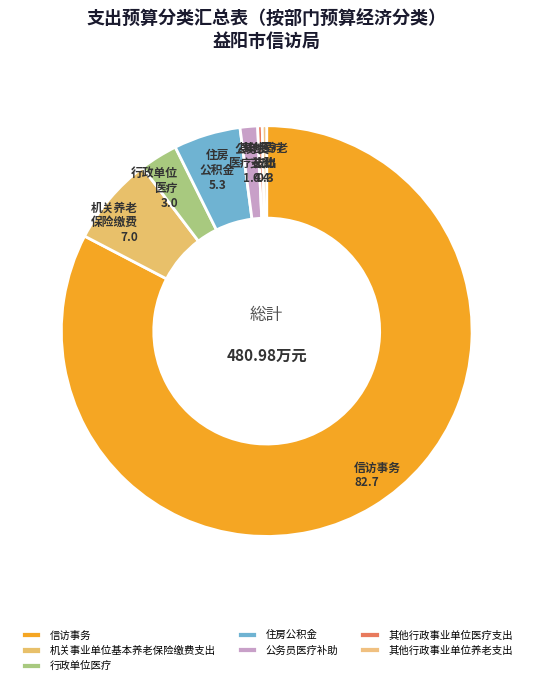

How many segments does this pie chart have?

7